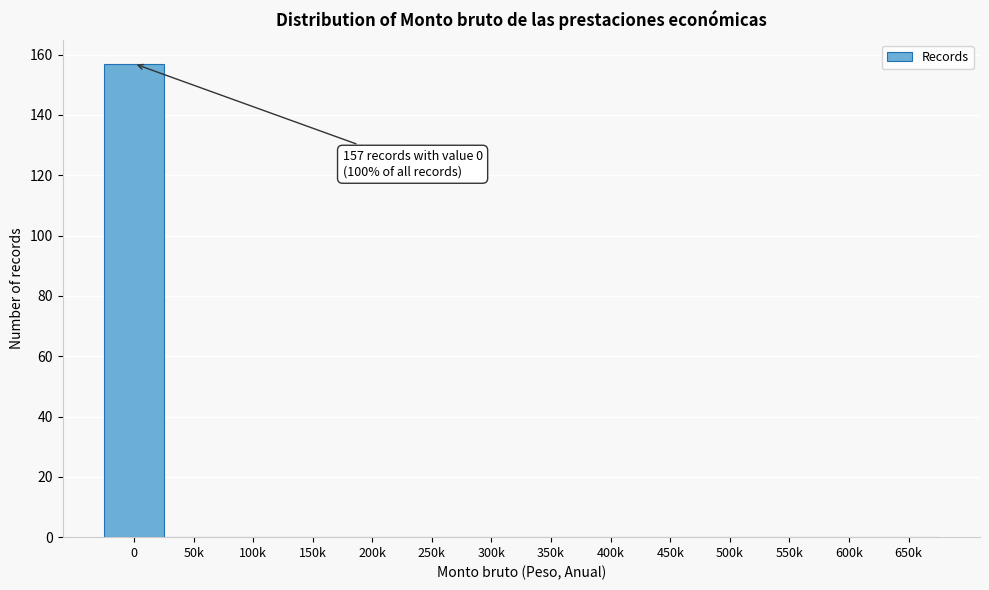

Reading right to left, extract all data points from this chart.

650k=0	600k=0	550k=0	500k=0	450k=0	400k=0	350k=0	300k=0	250k=0	200k=0	150k=0	100k=0	50k=0	0=157